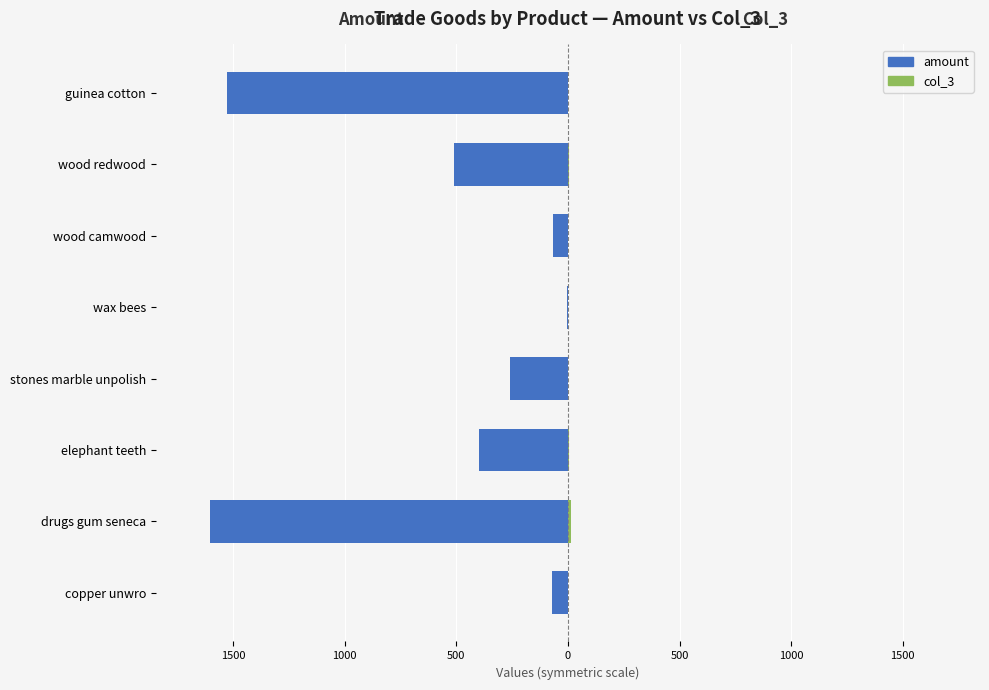

What is the difference between the highest and lowest values at 1000?

405